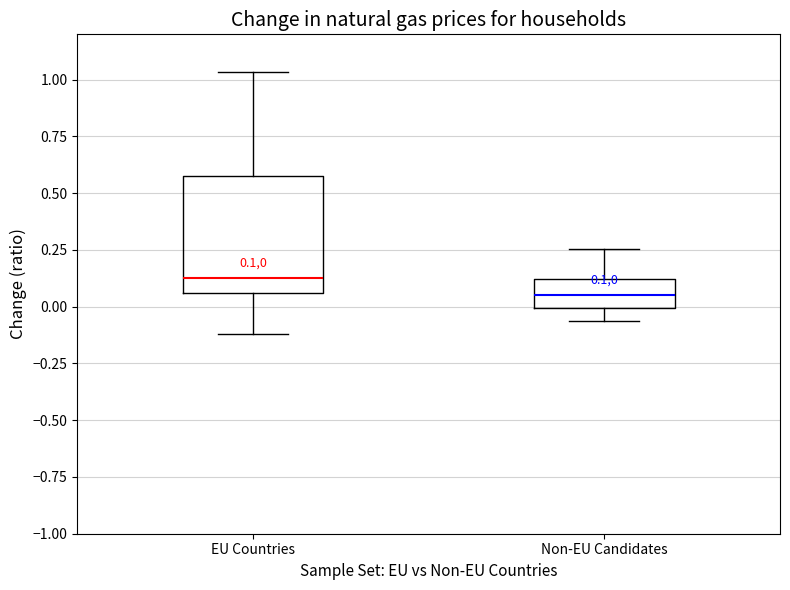

Which box is the tallest, from its lower edge to its upper edge?

EU Countries